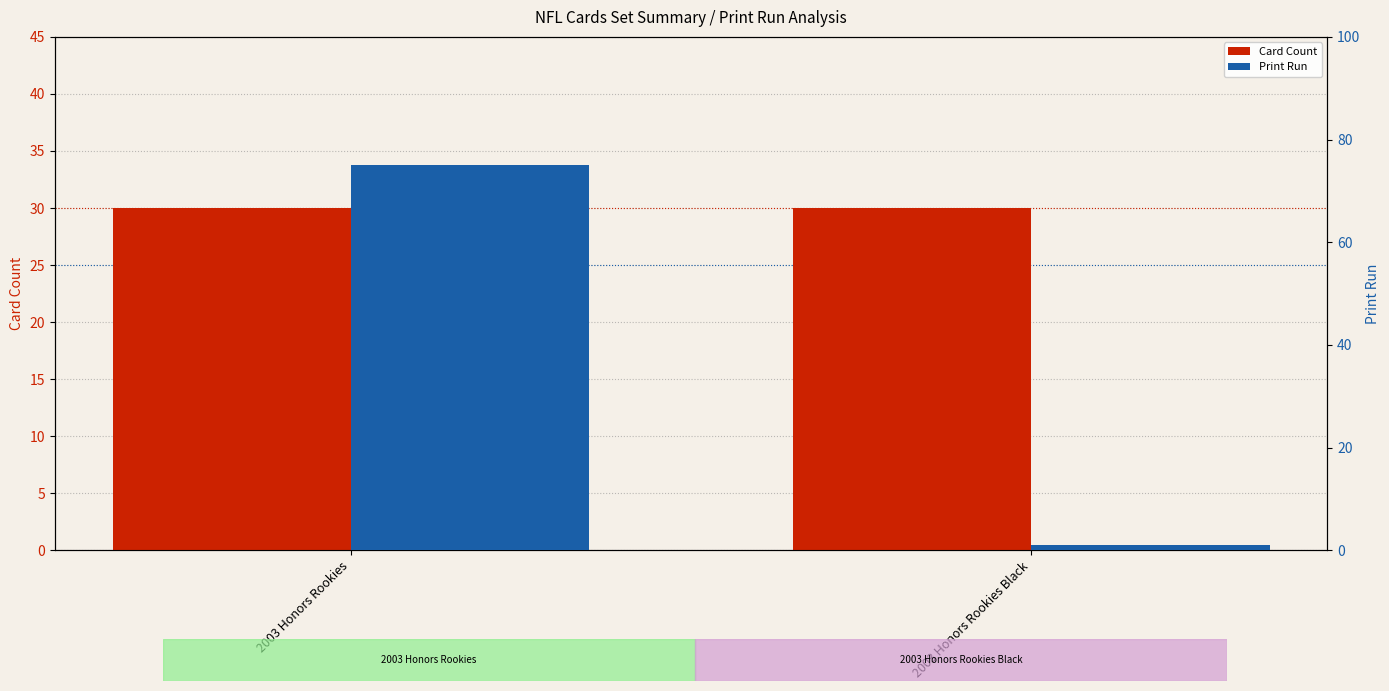

What is the maximum value shown in the chart?

75